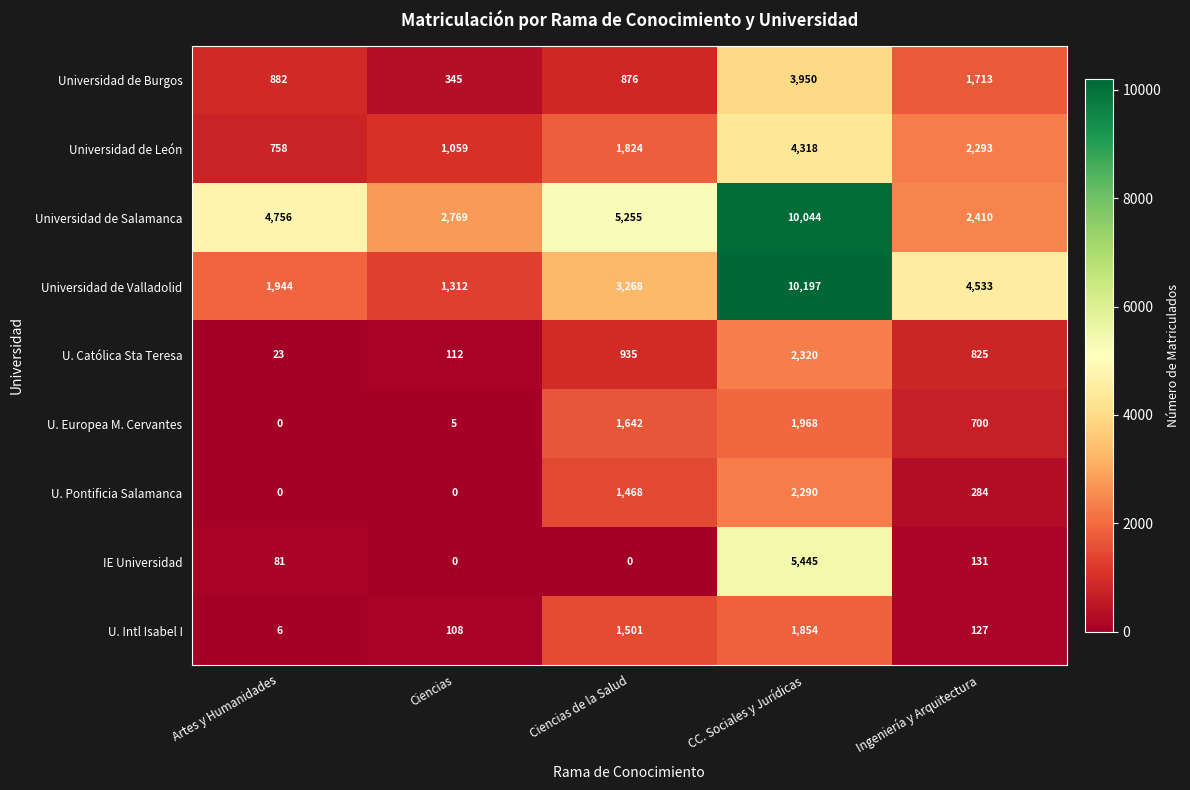

What is the total value across all series at Artes y Humanidades?

8450